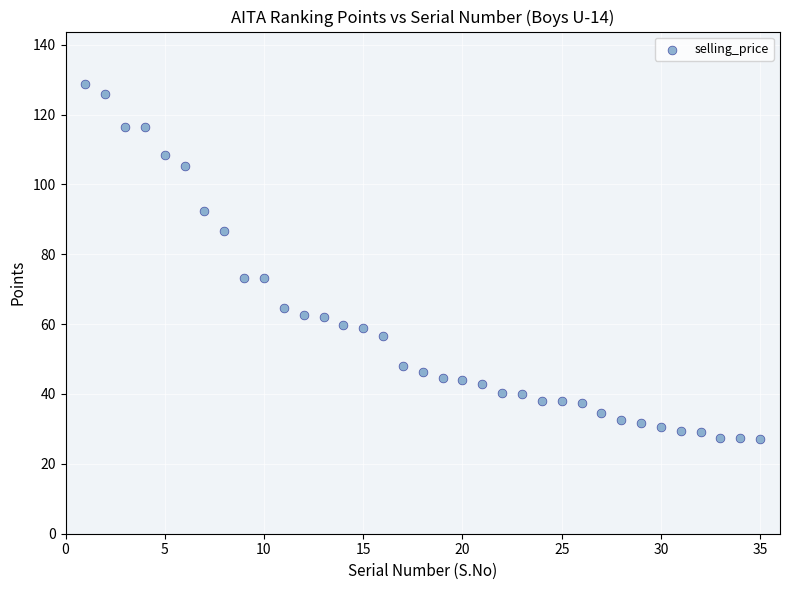

What is the range of X values (max minus min)?

34.0